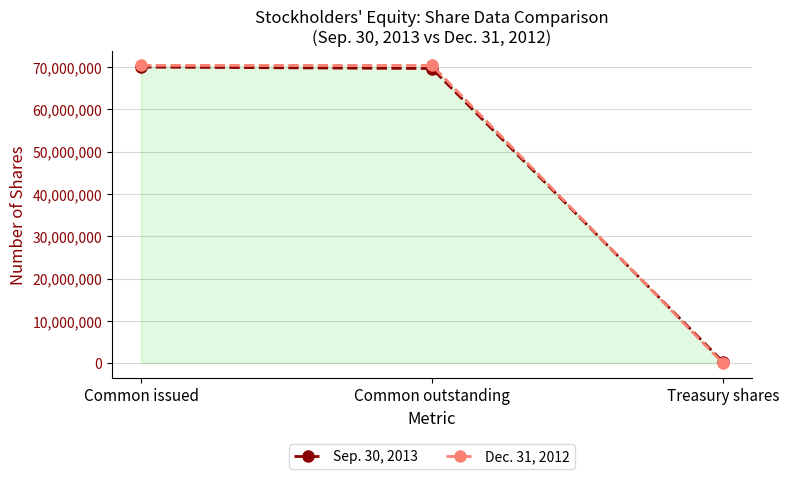

Which series has the widest spread of values?

Dec. 31, 2012